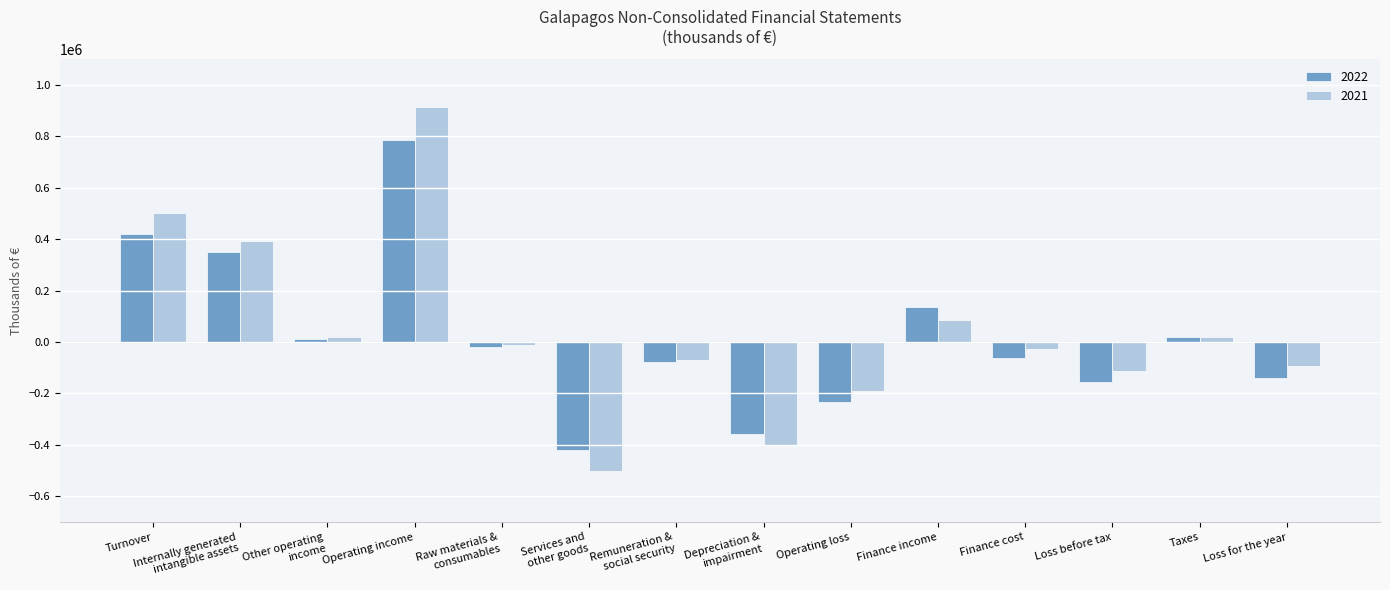

How many groups of bars are there?

14